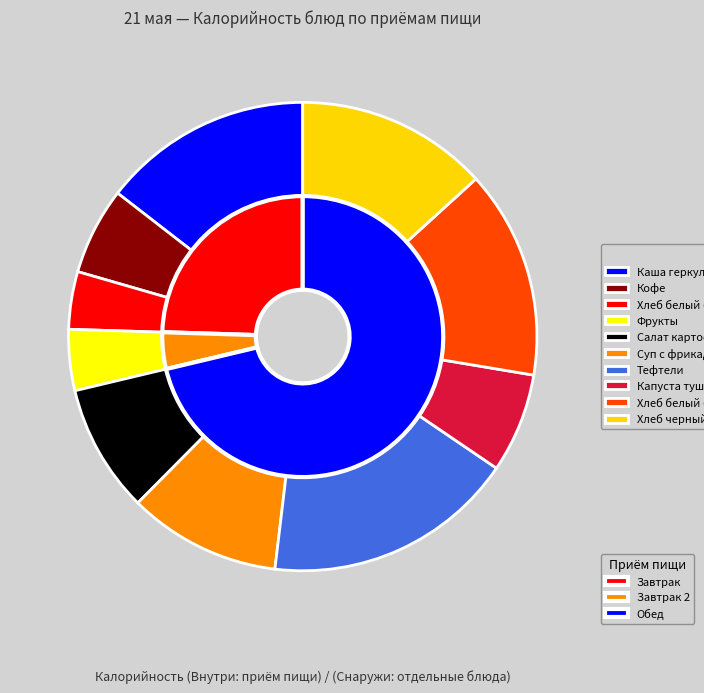

What percentage is the Каша геркулесовая slice, to the nearest percent?

15%